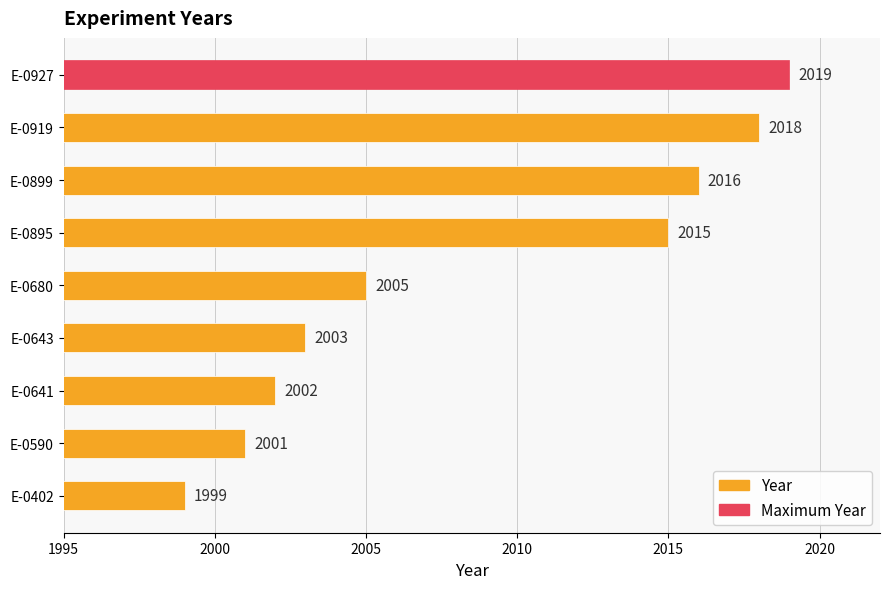

Which has a higher value, E-0919 or E-0895?

E-0919